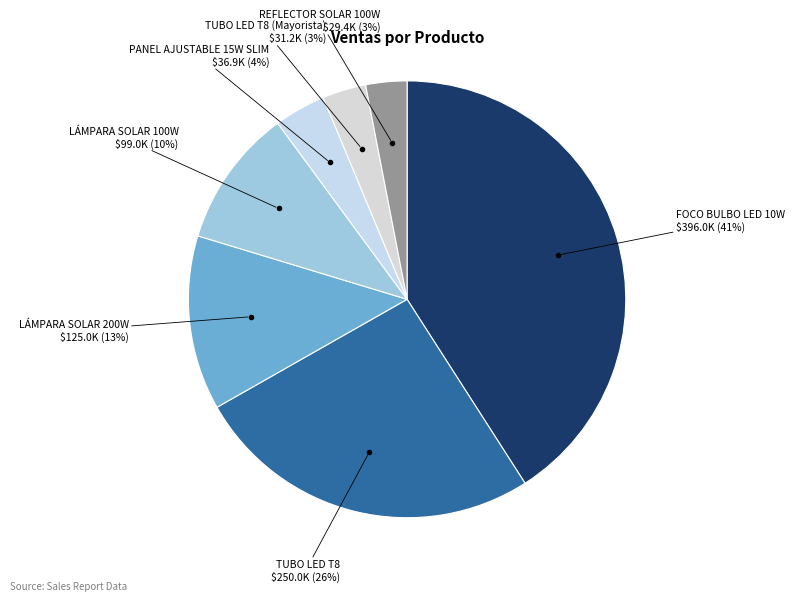

How many slices are in this pie chart?

7